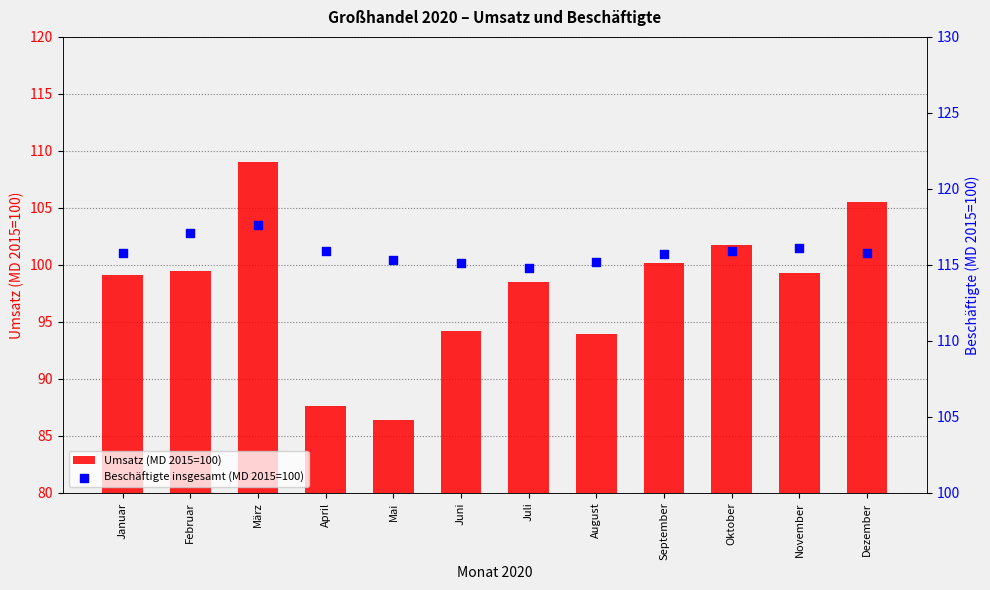

What are all the series names shown in the legend?

Umsatz (MD 2015=100), Beschäftigte insgesamt (MD 2015=100)